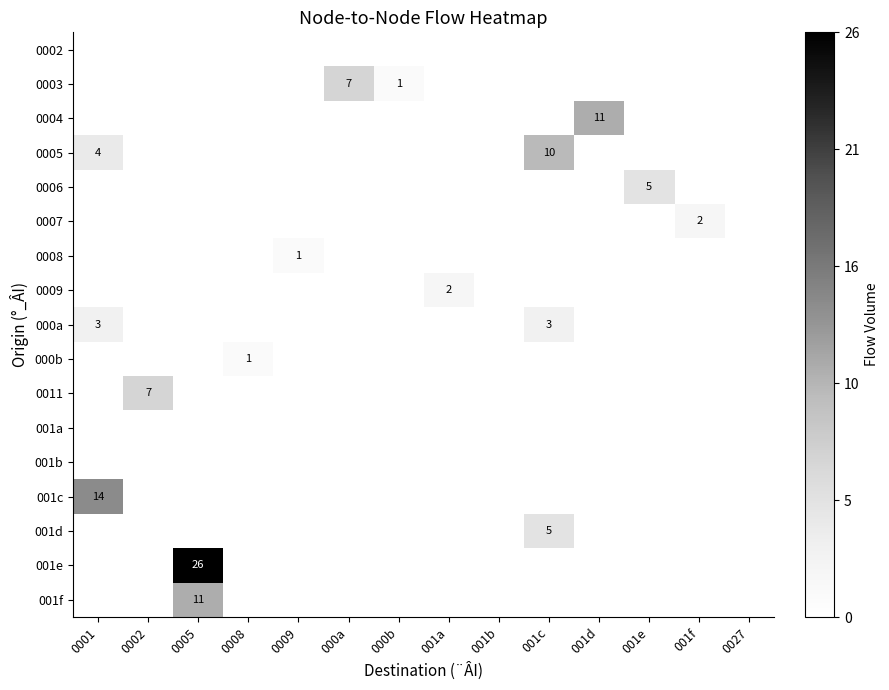

The value of 0008 at 001e is 0.0. True or false?

False